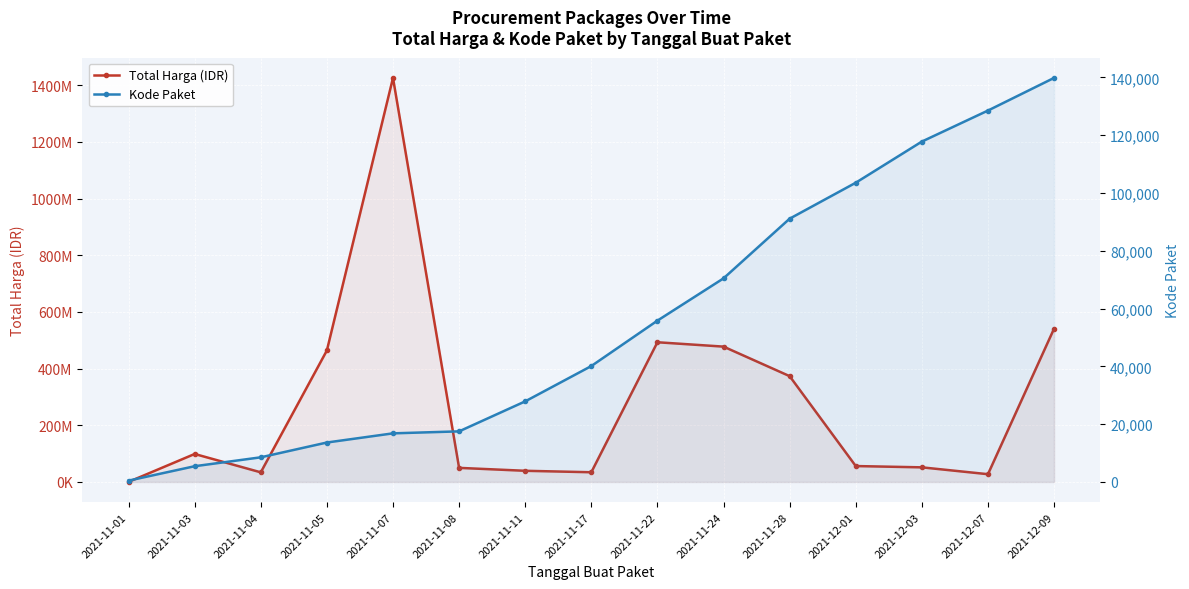

Reading right to left, list all the values displayed in this chart.

Total Harga (IDR): 541071000	27412000	51601000	56152800	373404000	477600000	493000000	34292000	39440000	49730040	1425867900	464002100	34000000	98772570	333600
Kode Paket: 139817	128516	117783	103541	91101	70453	55826	40112	27891	17509	16823	13652	8530	5449	464